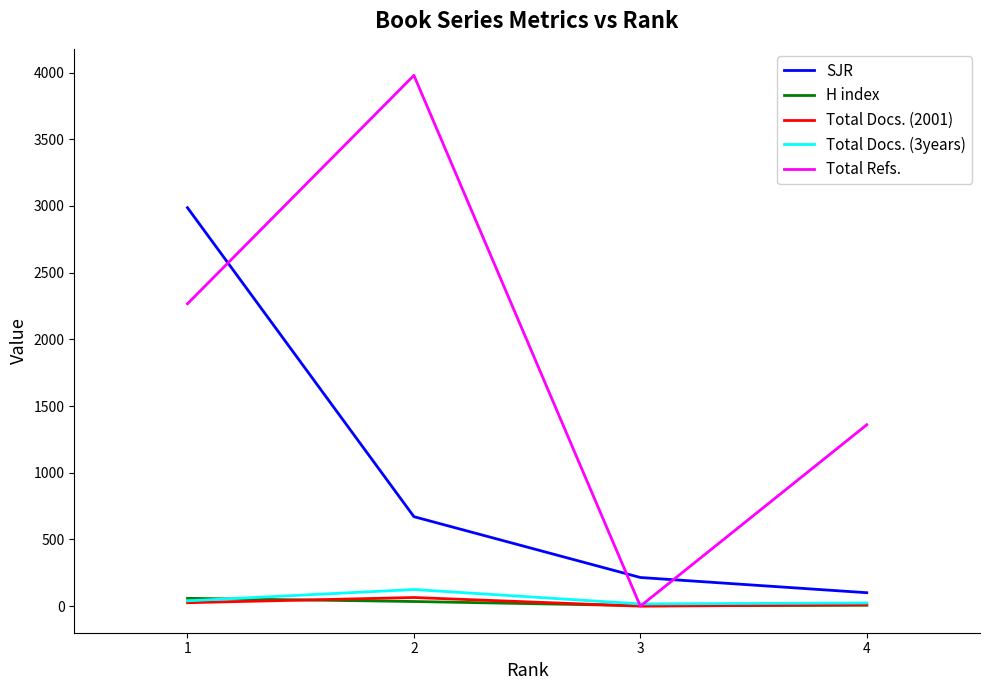

What is the greatest value displayed?

3979